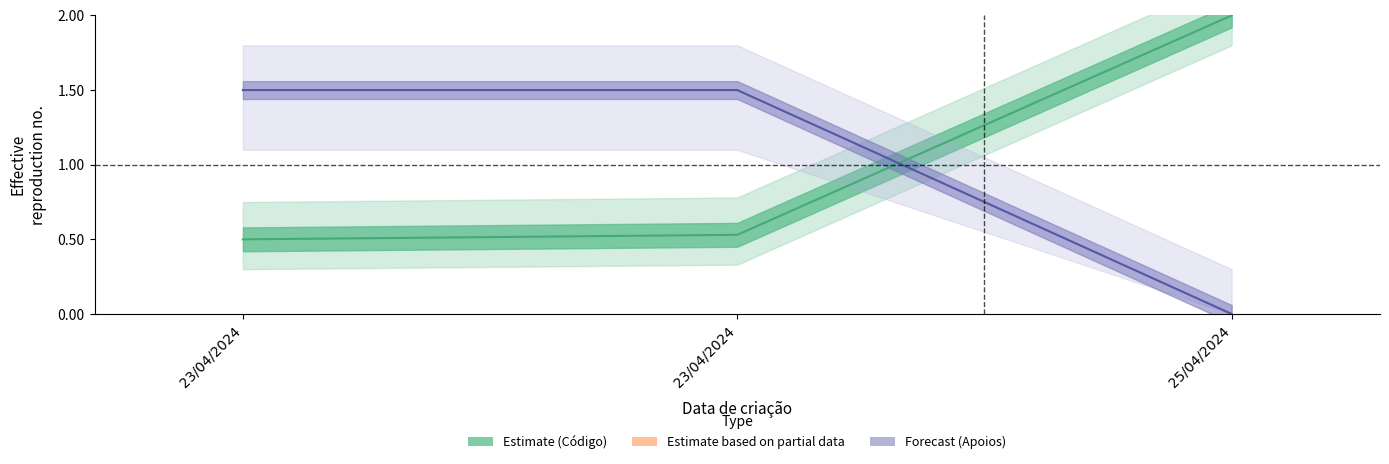

At how many categories does at least one series exceed 0?

3